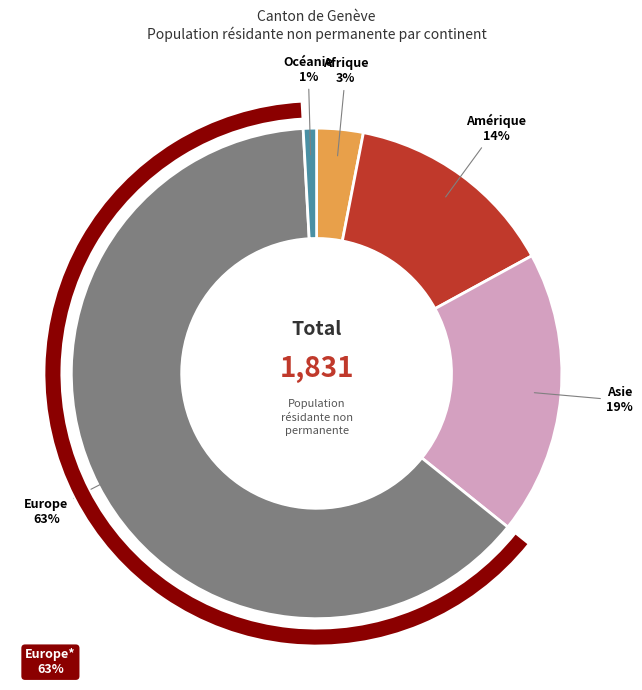

True or false: Europe accounts for 74% of the total.

False